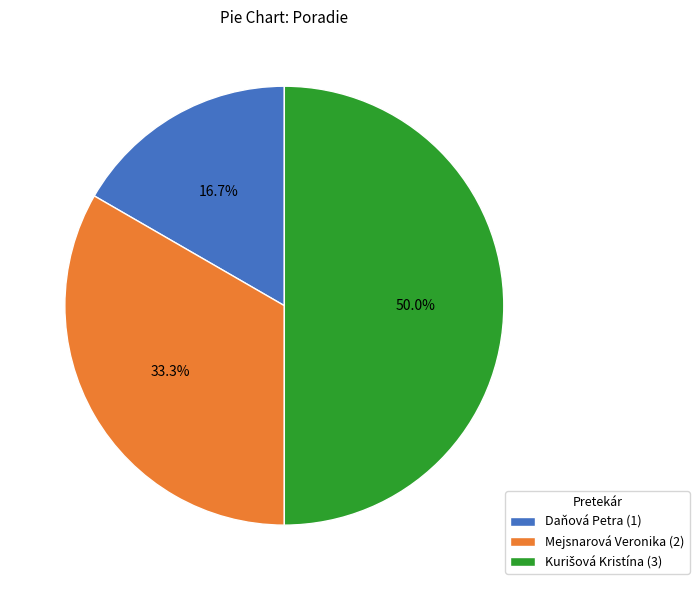

Approximately how many times larger is the value at Daňová Petra compared to Mejsnarová Veronika?

0.5